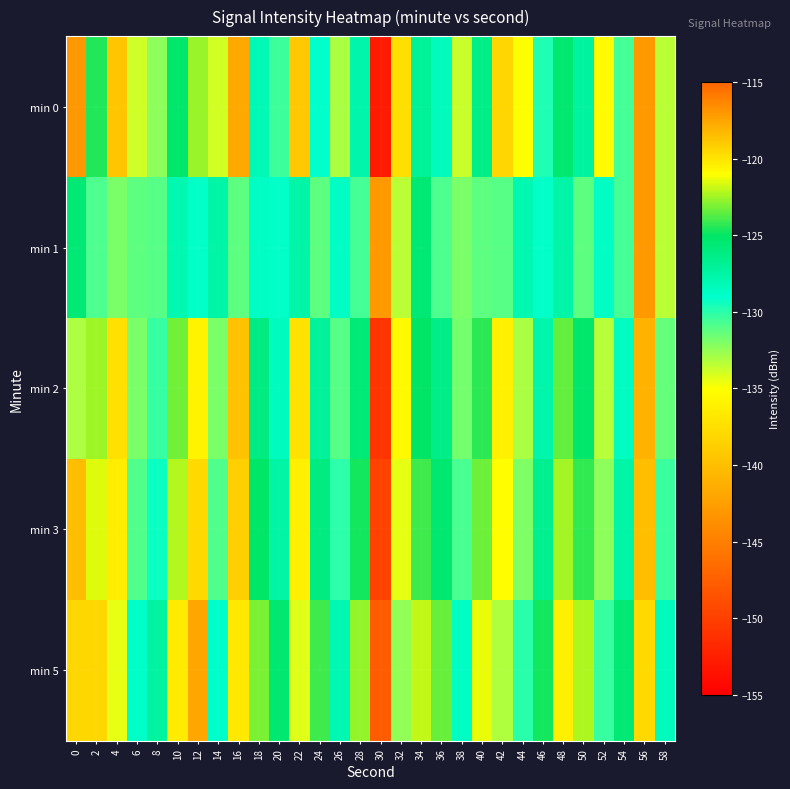

Reading right to left, what are all the values shown in this chart?

min 0: 58=-133.4	56=-142.9	54=-130.6	52=-135.3	50=-127.3	48=-125.5	46=-129.7	44=-135.0	42=-138.1	40=-126.3	38=-133.7	36=-128.4	34=-127.0	32=-137.4	30=-152.7	28=-127.7	26=-133.0	24=-129.1	22=-139.2	20=-130.4	18=-128.1	16=-141.7	14=-133.9	12=-122.6	10=-125.3	8=-132.3	6=-133.9	4=-139.4	2=-124.5	0=-143.1
min 1: 58=-133.4	56=-142.9	54=-130.6	52=-128.7	50=-131.2	48=-127.5	46=-129.1	44=-127.9	42=-131.1	40=-131.2	38=-131.9	36=-130.9	34=-125.6	32=-133.4	30=-142.9	28=-130.6	26=-128.7	24=-131.2	22=-127.5	20=-129.1	18=-128.7	16=-131.2	14=-127.5	12=-129.1	10=-127.9	8=-131.1	6=-131.2	4=-131.9	2=-130.9	0=-125.6
min 2: 58=-131.4	56=-140.9	54=-128.6	52=-133.3	50=-125.3	48=-123.5	46=-127.7	44=-133.0	42=-136.1	40=-124.3	38=-131.7	36=-126.4	34=-125.0	32=-135.4	30=-150.7	28=-125.7	26=-131.0	24=-127.1	22=-137.2	20=-128.4	18=-126.1	16=-139.7	14=-131.9	12=-120.6	10=-123.3	8=-130.3	6=-131.9	4=-137.4	2=-122.5	0=-133.1
min 3: 58=-130.4	56=-139.9	54=-127.6	52=-132.3	50=-124.3	48=-122.5	46=-126.7	44=-132.0	42=-135.1	40=-123.3	38=-130.7	36=-125.4	34=-124.0	32=-134.4	30=-149.7	28=-124.7	26=-130.0	24=-126.1	22=-136.2	20=-127.4	18=-125.1	16=-138.7	14=-130.9	12=-119.6	10=-122.3	8=-129.3	6=-130.9	4=-136.4	2=-121.5	0=-140.1
min 5: 58=-128.4	56=-137.9	54=-125.6	52=-130.3	50=-122.3	48=-120.5	46=-124.7	44=-130.0	42=-133.1	40=-121.3	38=-128.7	36=-123.4	34=-122.0	32=-132.4	30=-147.7	28=-122.7	26=-128.0	24=-124.1	22=-134.2	20=-125.4	18=-123.1	16=-136.7	14=-128.9	12=-117.6	10=-120.3	8=-127.3	6=-128.9	4=-134.4	2=-119.5	0=-138.1